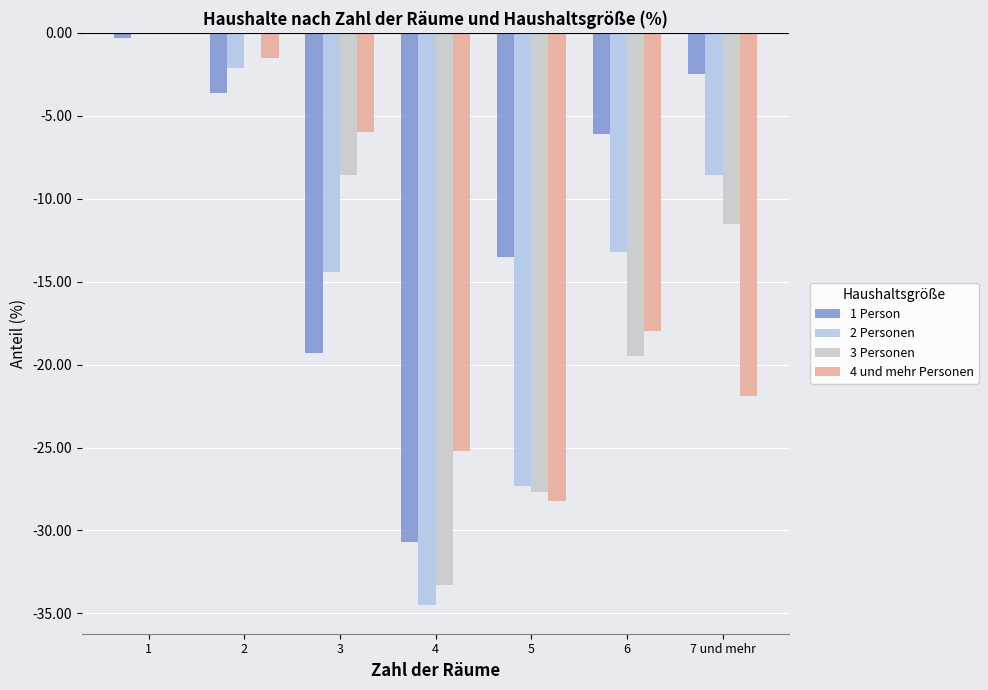

Reading left to right, transcribe all the data shown in this chart.

1 Person: 1=-0.3	2=-3.6	3=-19.3	4=-30.7	5=-13.5	6=-6.1	7 und mehr=-2.5
2 Personen: 1=0.0	2=-2.1	3=-14.4	4=-34.5	5=-27.3	6=-13.2	7 und mehr=-8.6
3 Personen: 1=0.0	2=0.0	3=-8.6	4=-33.3	5=-27.7	6=-19.5	7 und mehr=-11.5
4 und mehr Personen: 1=0.0	2=-1.5	3=-6.0	4=-25.2	5=-28.2	6=-18.0	7 und mehr=-21.9